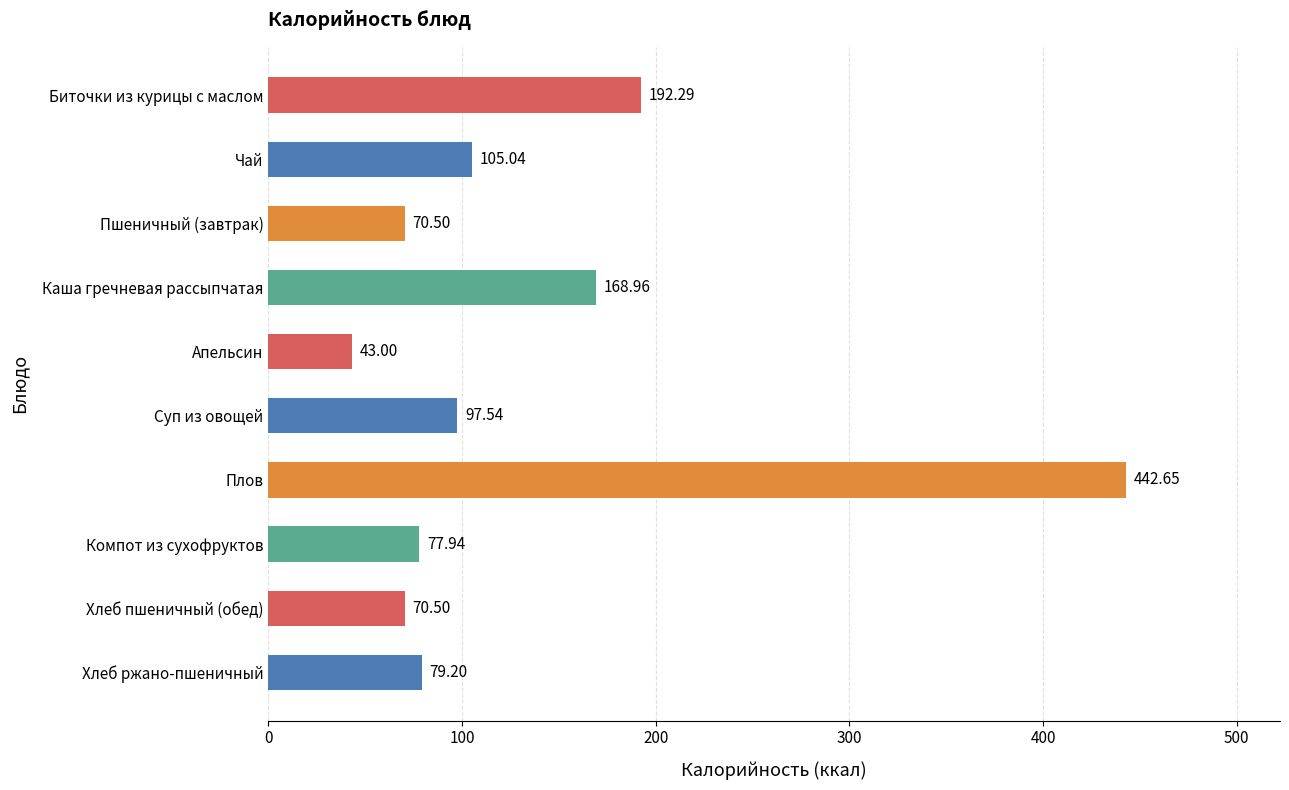

What is the difference between the values at Хлеб ржано-пшеничный and Биточки из курицы с маслом?

113.1